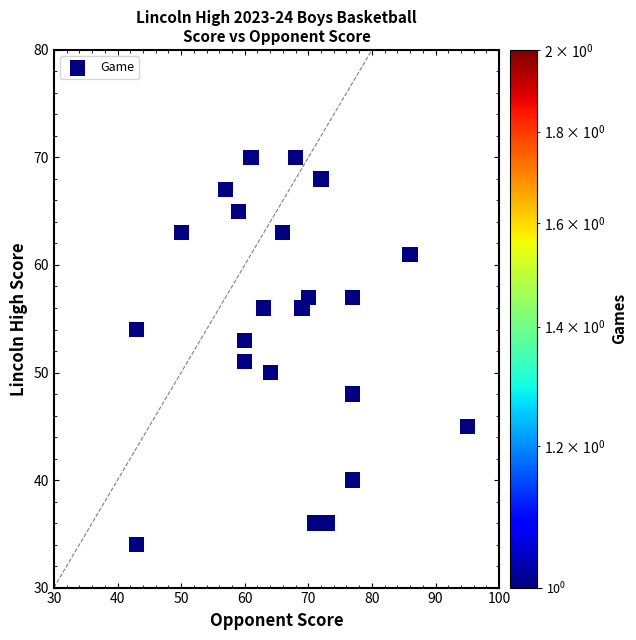

What is the range of Y values (max minus min)?

36